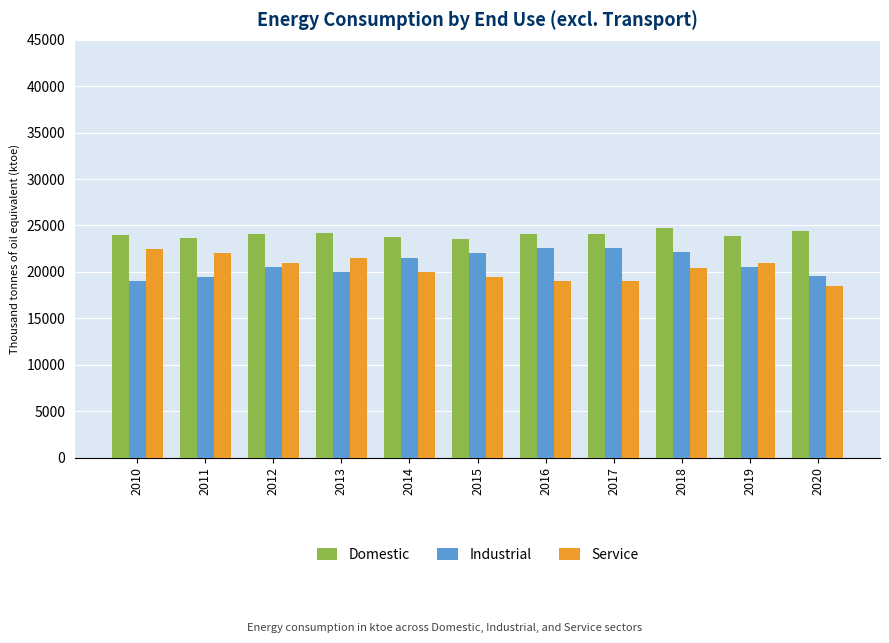

What is the value of the Industrial bar at the 1st from the left?

19000.0